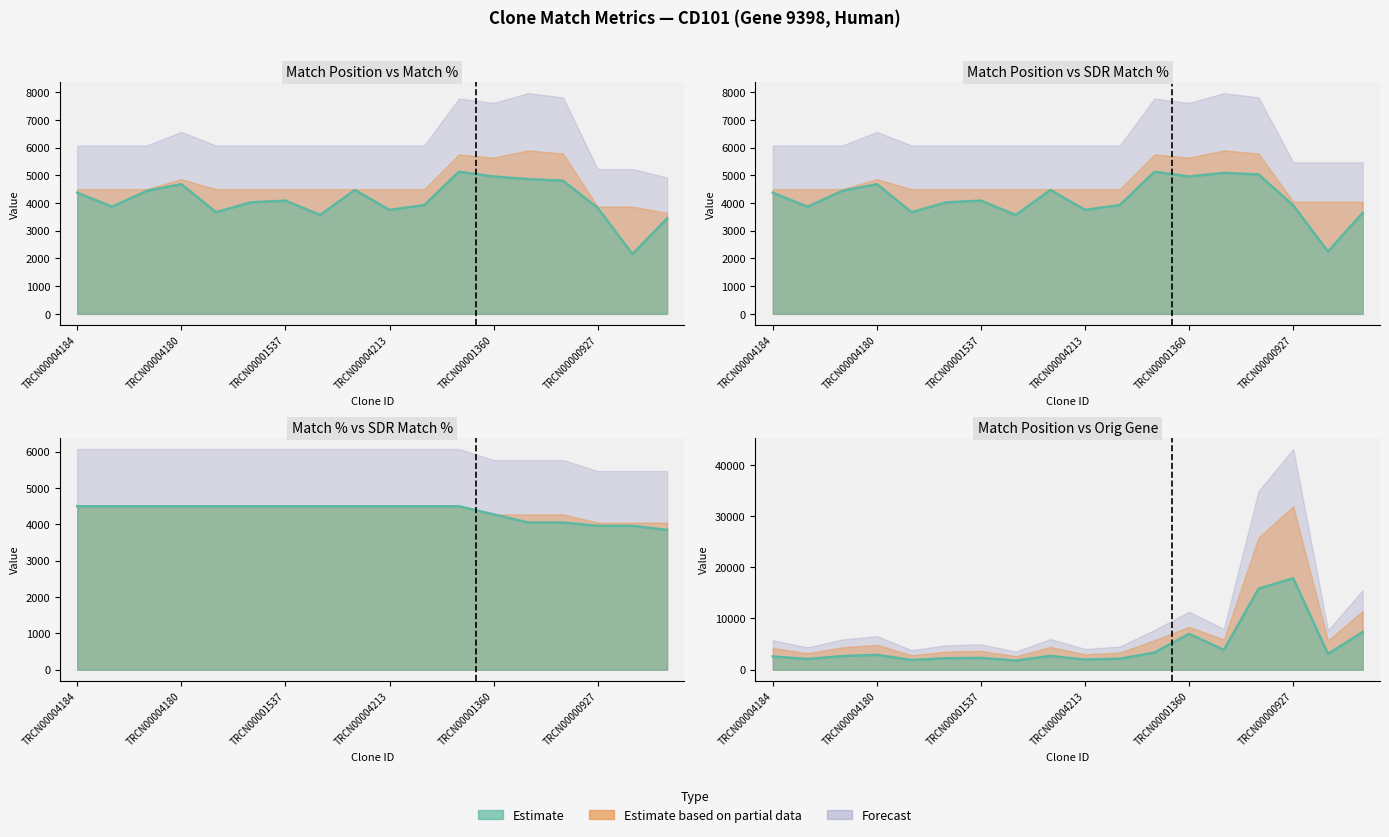

How many lines are shown in the chart?

3